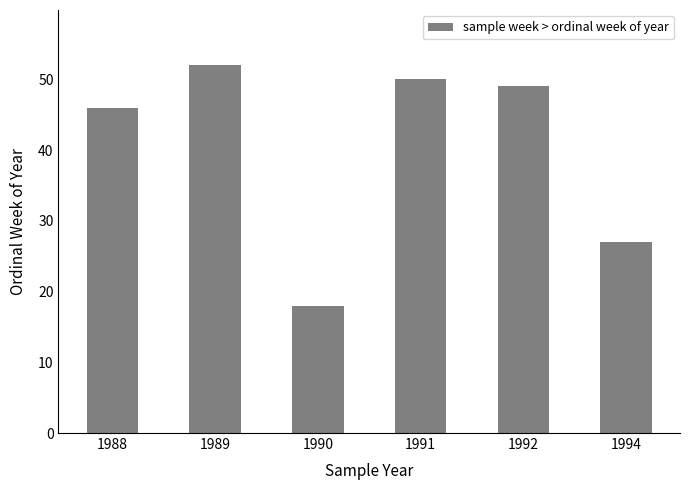

At which label does the data first exceed 49?

1989